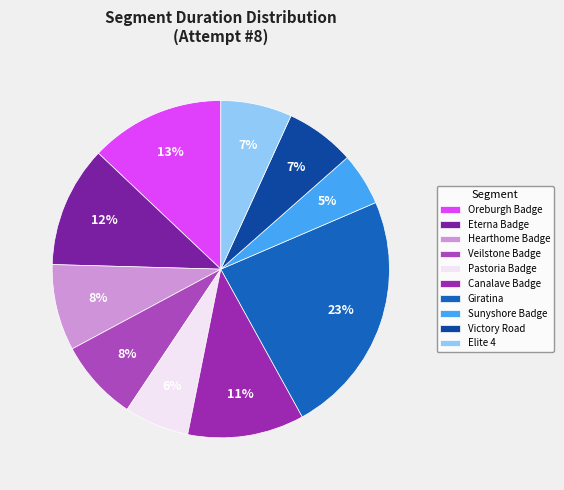

To the nearest percent, what portion does Oreburgh Badge represent?

13%